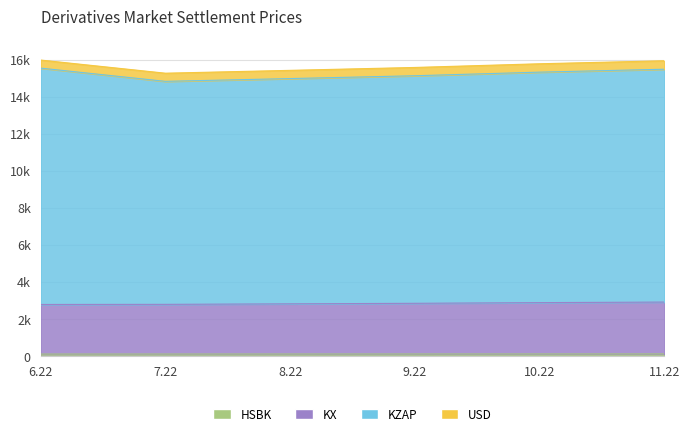

What is the difference between the maximum and minimum values in the KZAP series?

714.2